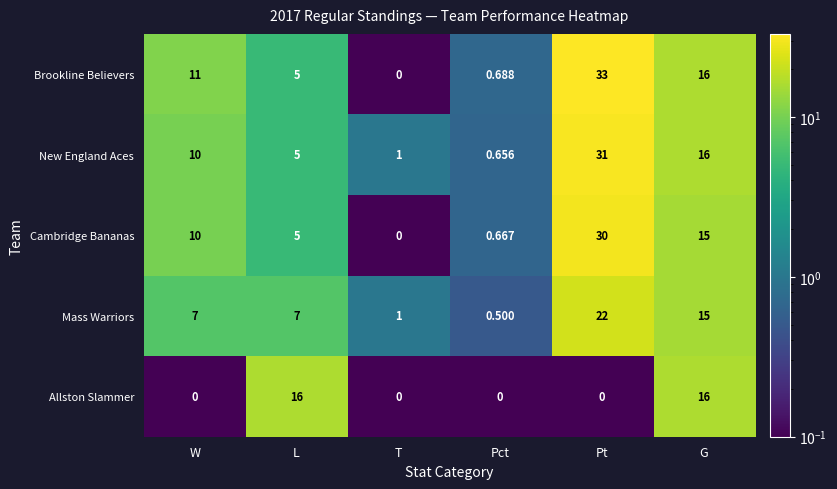

At Pct, list the series in order from largest to smallest.

Brookline Believers, Cambridge Bananas, New England Aces, Mass Warriors, Allston Slammer